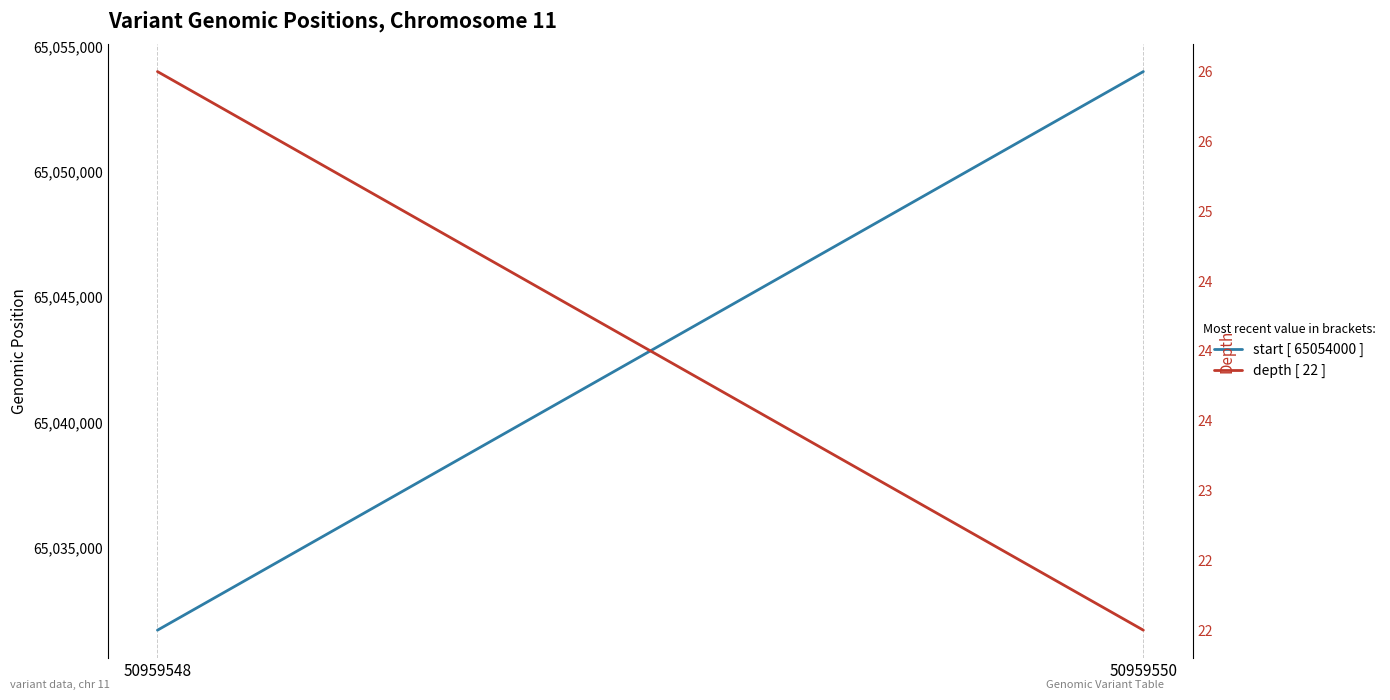

Reading left to right, transcribe all the data shown in this chart.

start [ 65054000 ]: 65031709	65054000
depth [ 22 ]: 26	22